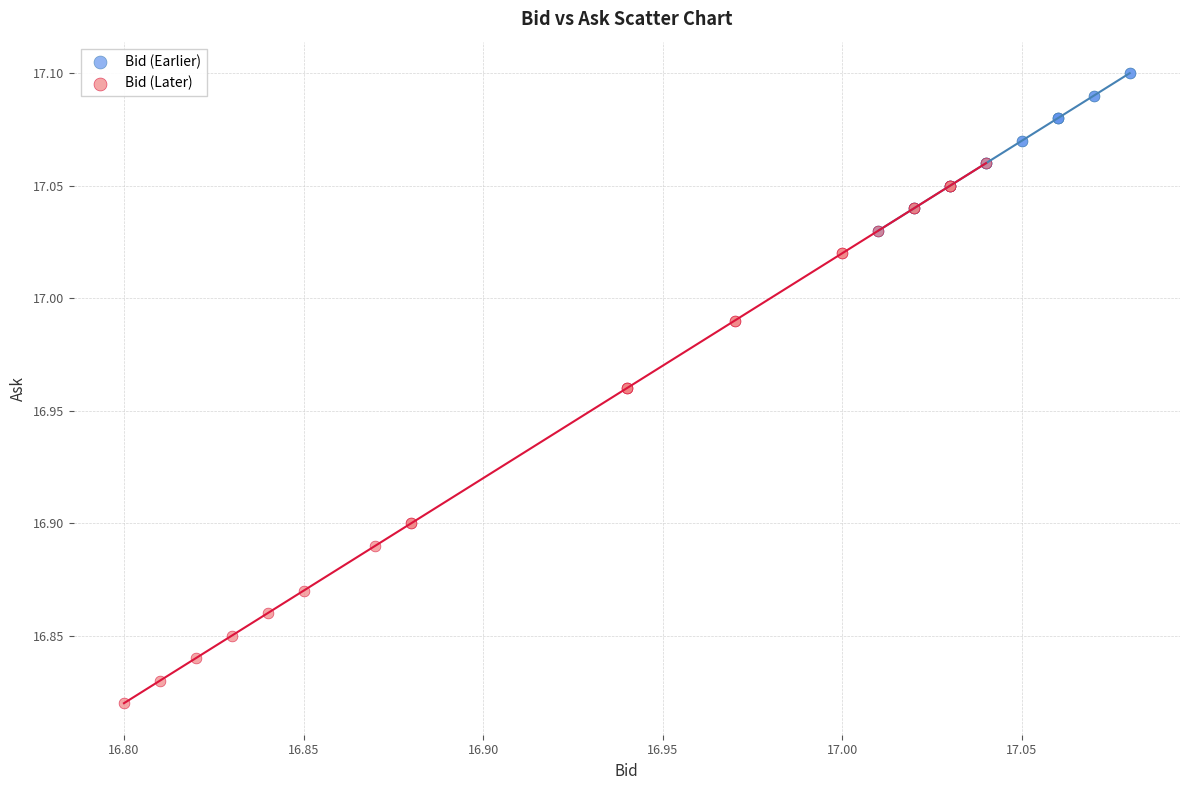

What are all the series names shown in the legend?

Bid (Earlier), Bid (Later)